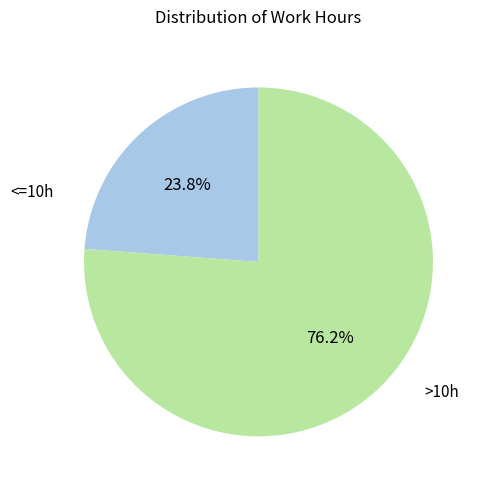

Rank the categories by value from highest to lowest.

>10h, <=10h